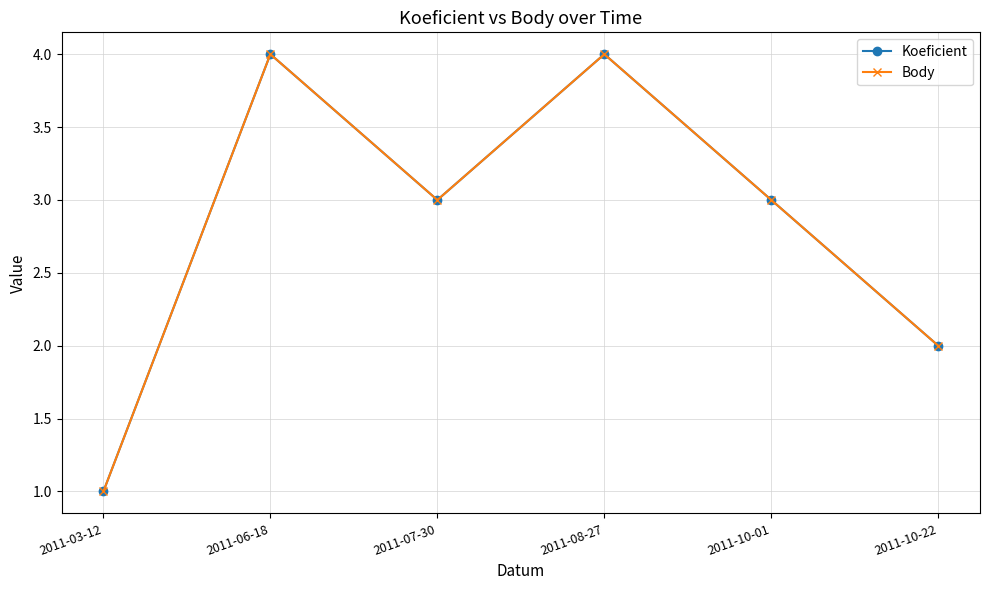

Which series has the largest total across all categories?

Koeficient